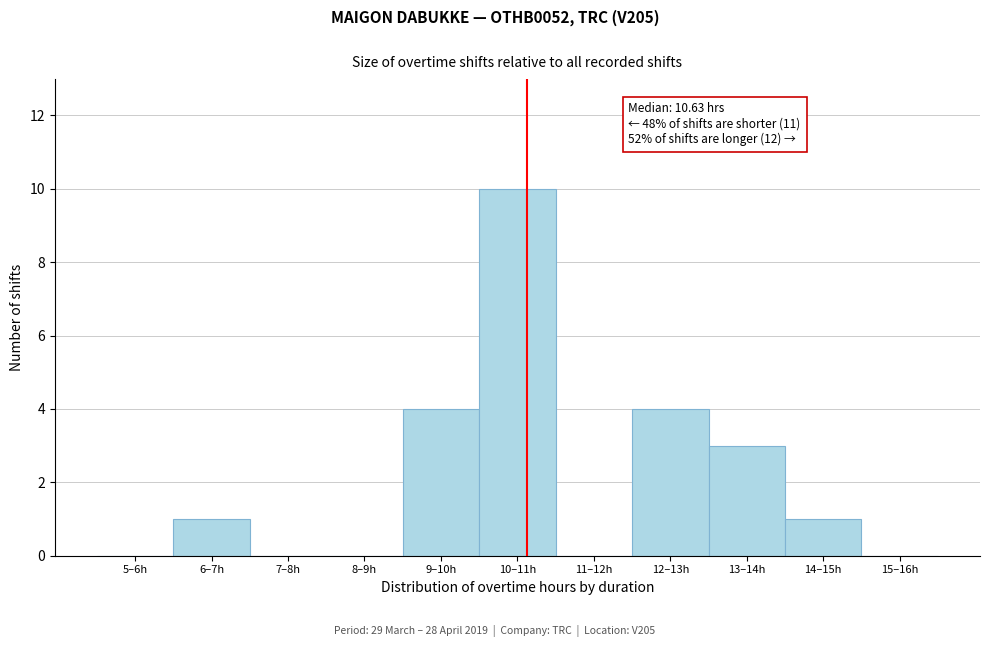

Reading left to right, extract all data points from this chart.

5–6h=0	6–7h=1	7–8h=0	8–9h=0	9–10h=4	10–11h=10	11–12h=0	12–13h=4	13–14h=3	14–15h=1	15–16h=0